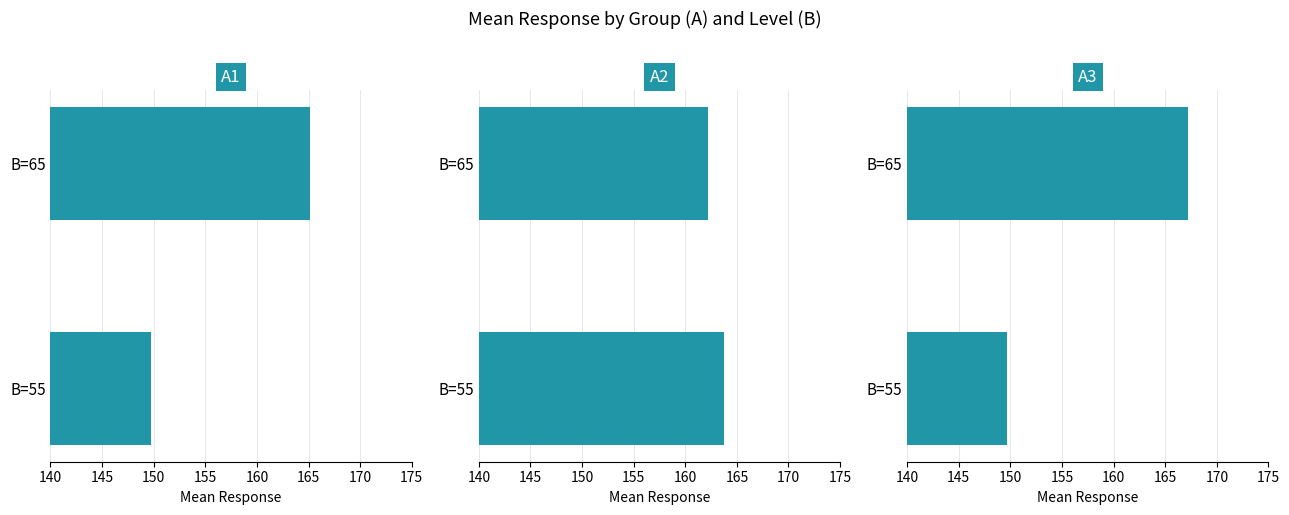

How many groups of bars are there?

2